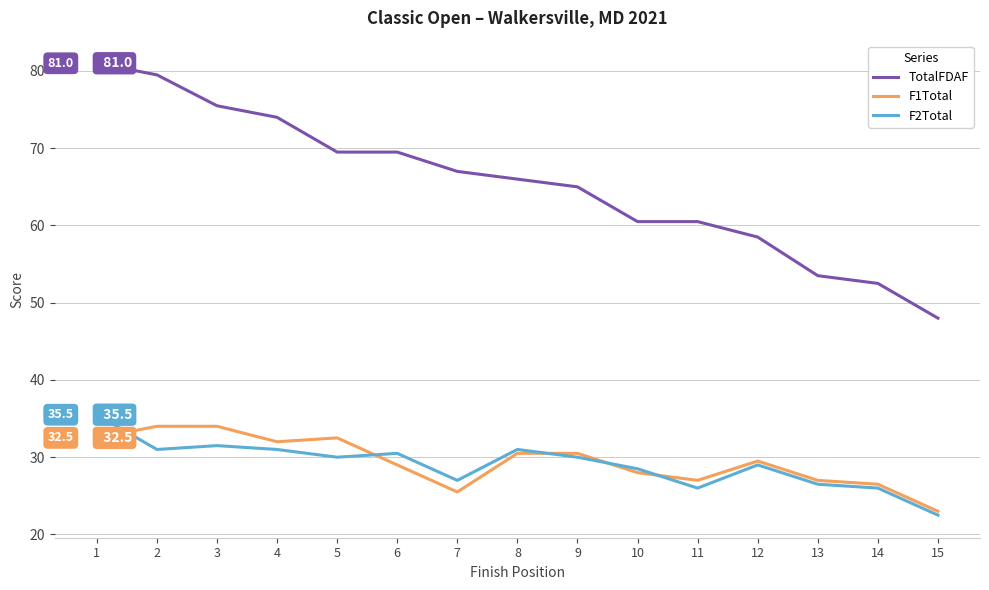

Rank the series at 3 from highest to lowest value.

TotalFDAF, F1Total, F2Total